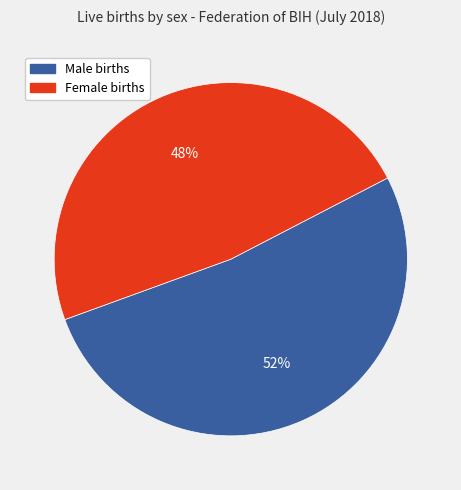

Is there any slice that represents more than half of the pie?

Yes